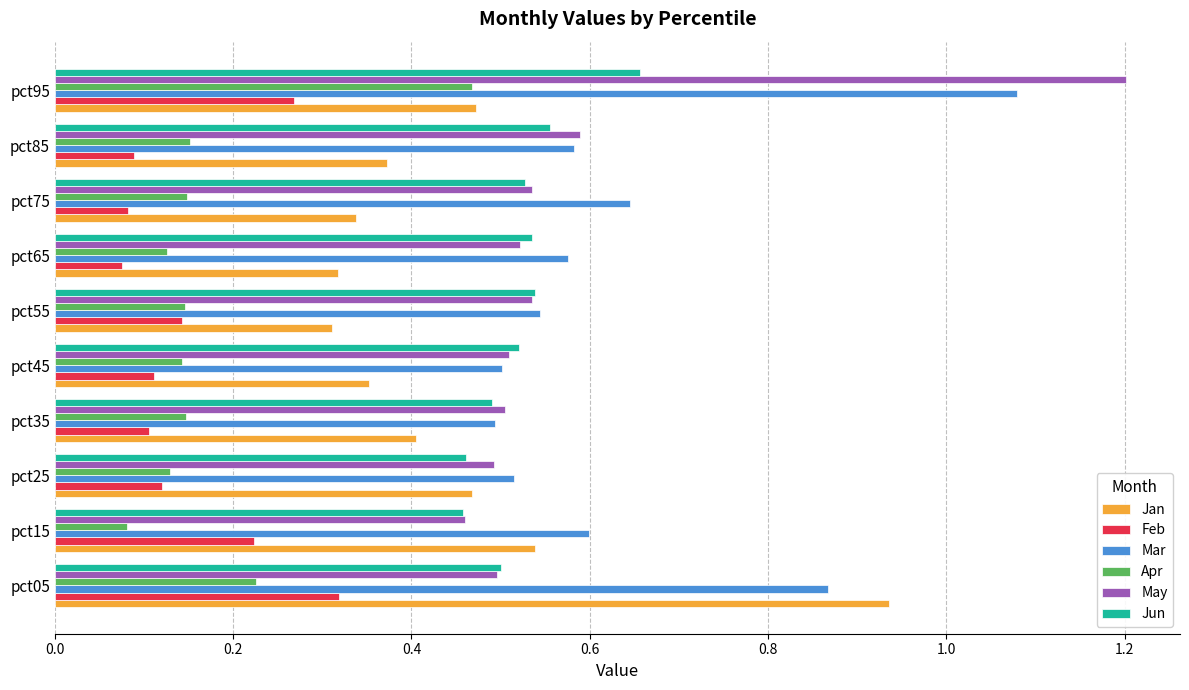

At which label does May reach its minimum?

pct15